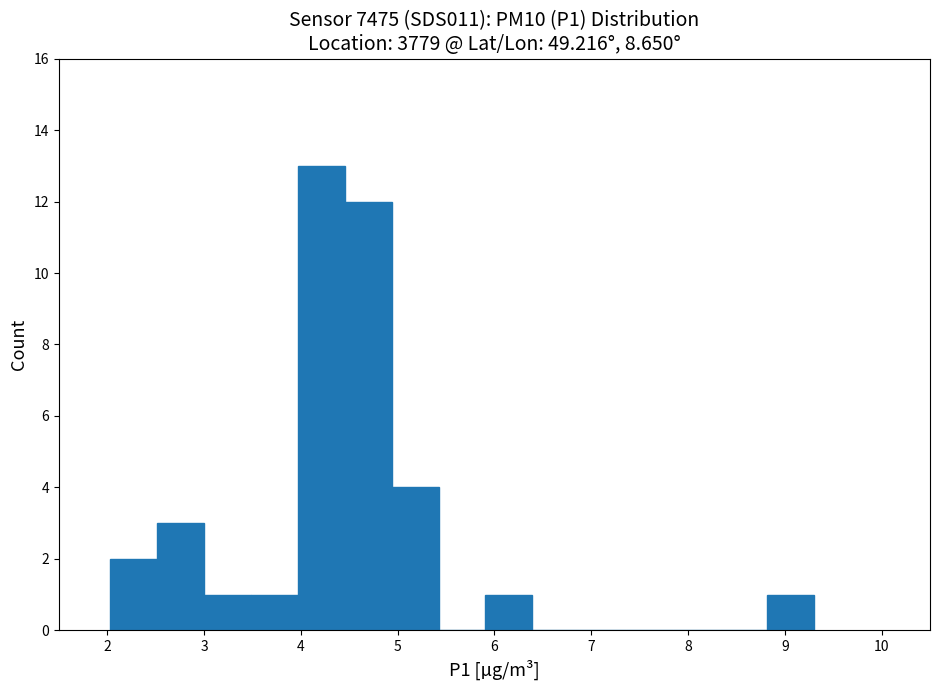

Reading left to right, transcribe this chart: for each bar, give the range it covers on the x-axis and its height. Neither the bar edges nor the heights are printed on the chart, so give them approximately, as read against the axes.

2.0 to 2.5: 2
2.5 to 3.0: 3
3.0 to 3.5: 1
3.5 to 4.0: 1
4.0 to 4.5: 13
4.5 to 4.9: 12
4.9 to 5.4: 4
5.4 to 5.9: 0
5.9 to 6.4: 1
6.4 to 6.9: 0
6.9 to 7.4: 0
7.4 to 7.8: 0
7.8 to 8.3: 0
8.3 to 8.8: 0
8.8 to 9.3: 1